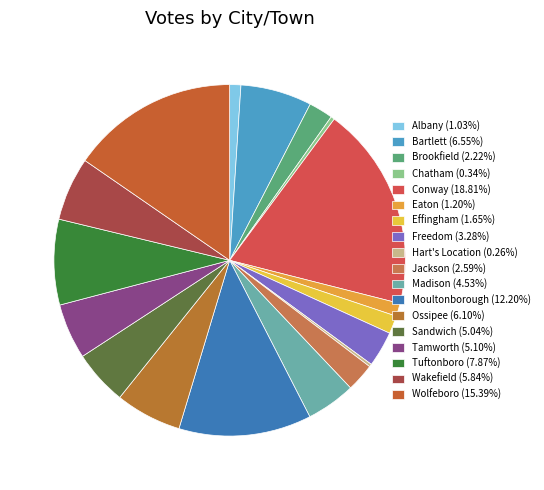

Which category has the biggest portion of the pie?

Conway